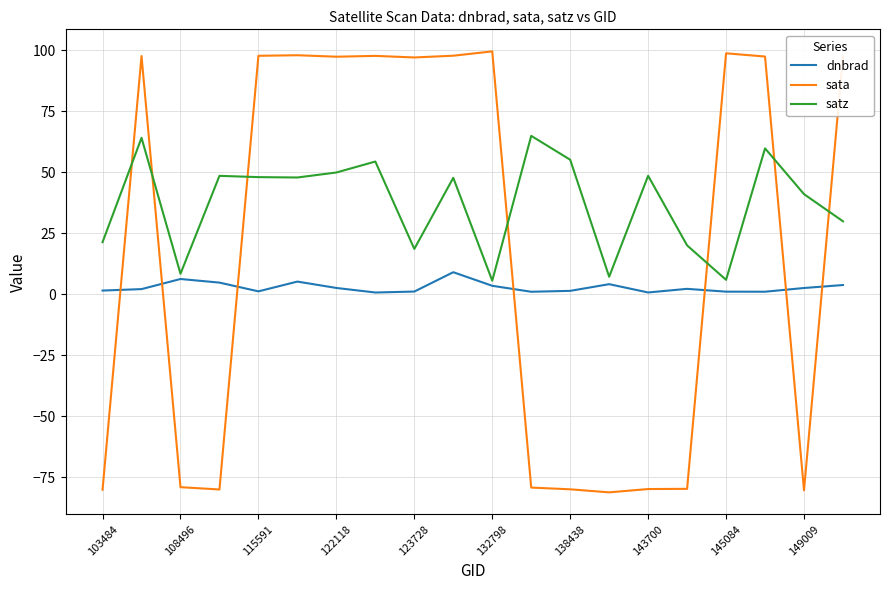

How many series are shown in this chart?

3